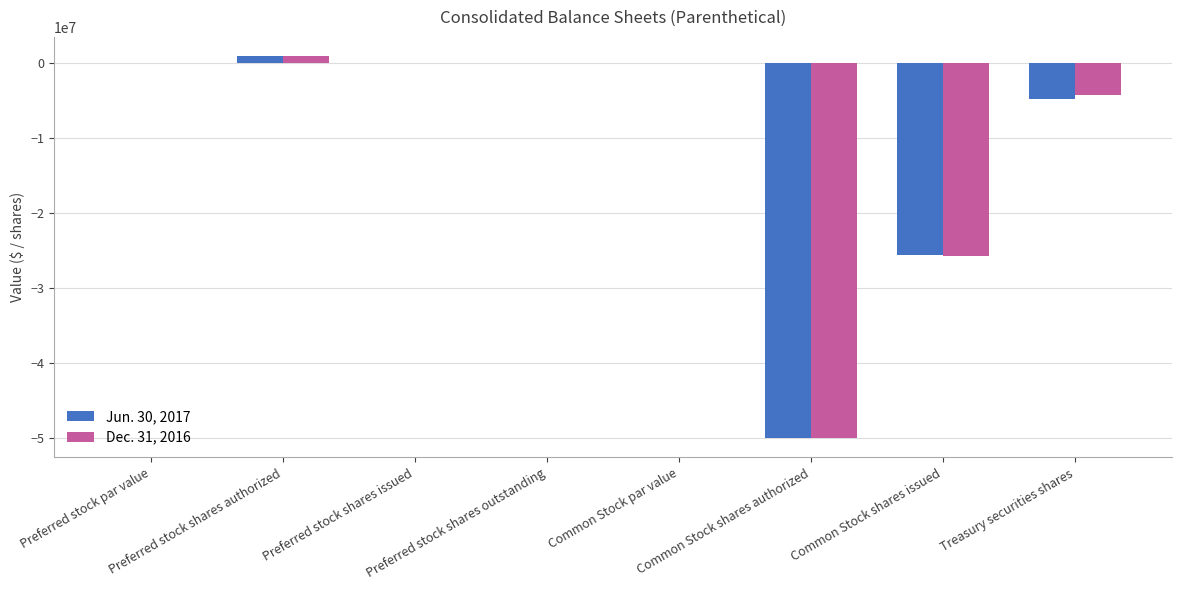

What is the sum of all Jun. 30, 2017 values?

-79266453.0